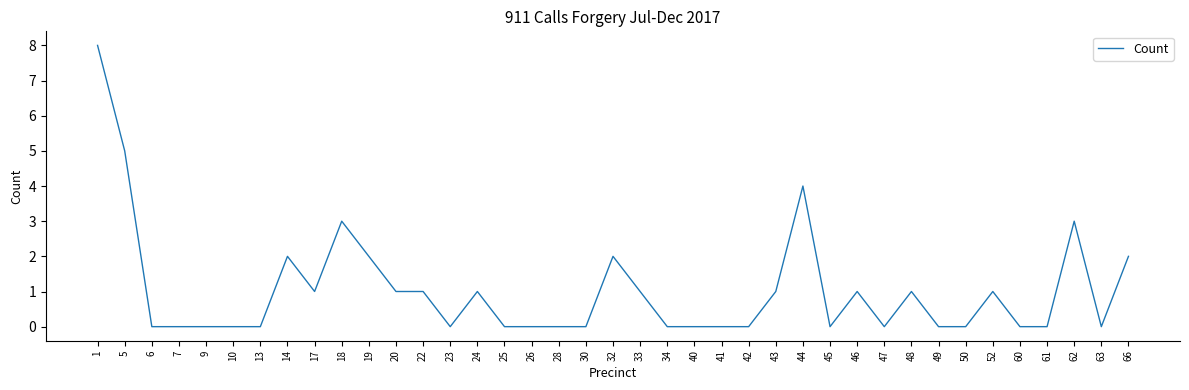

The chart shows a value of 0 at 7. True or false?

True